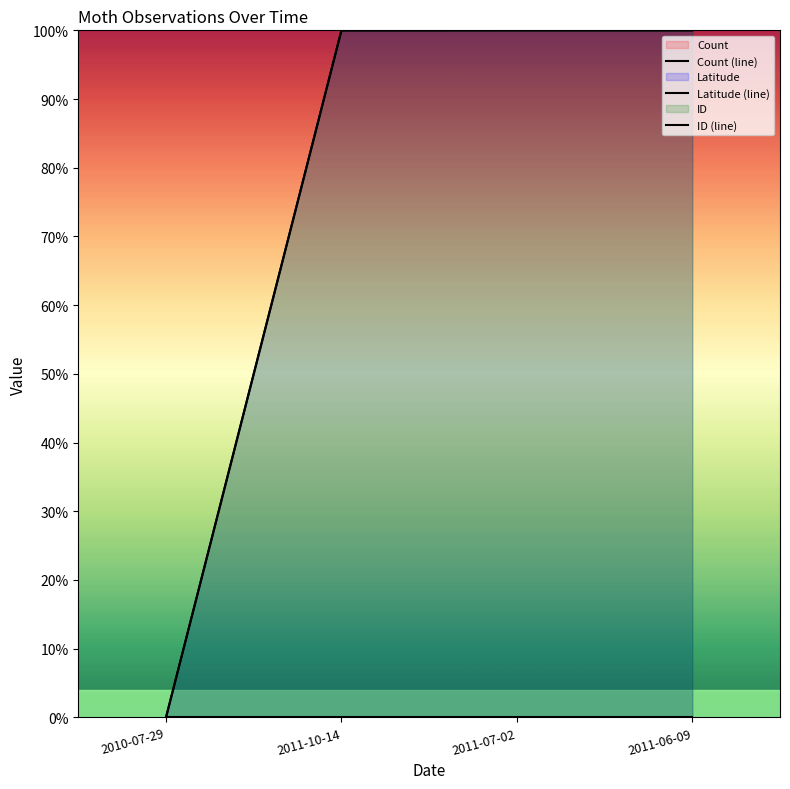

What is the difference between the highest and lowest values at 2011-07-02?

1.0